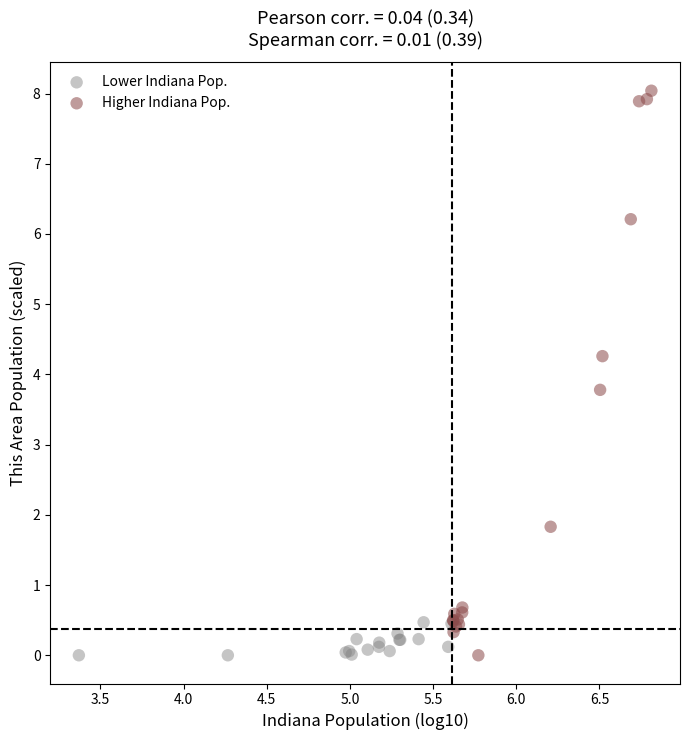

Which series has the largest Y range (max minus min)?

Higher Indiana Pop.